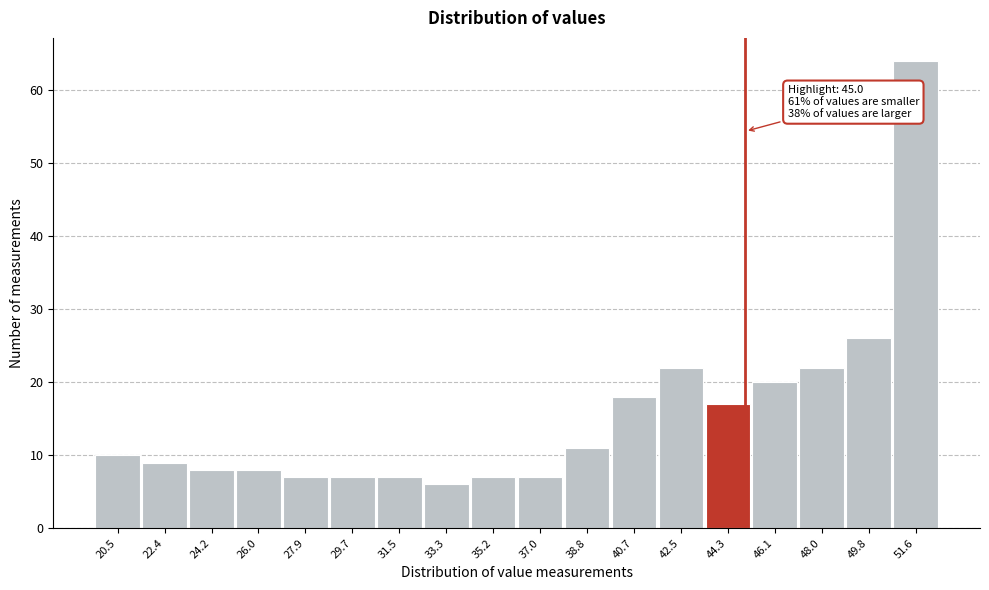

Which range on the x-axis has the tallest bar?

50.8 to 52.6